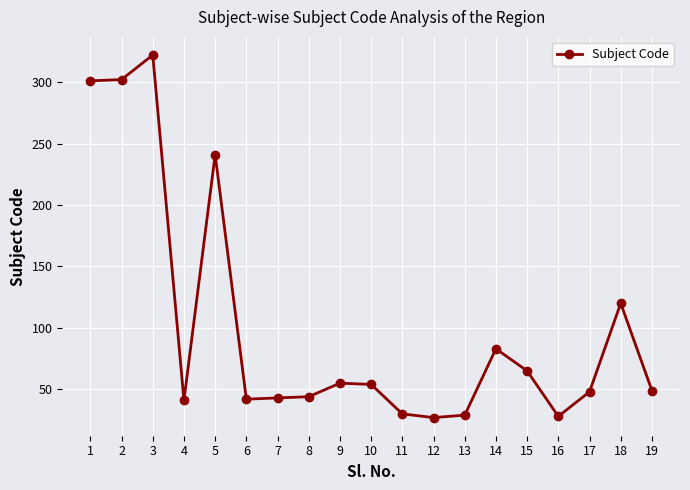

What is the change in value from 1 to 16?

-273